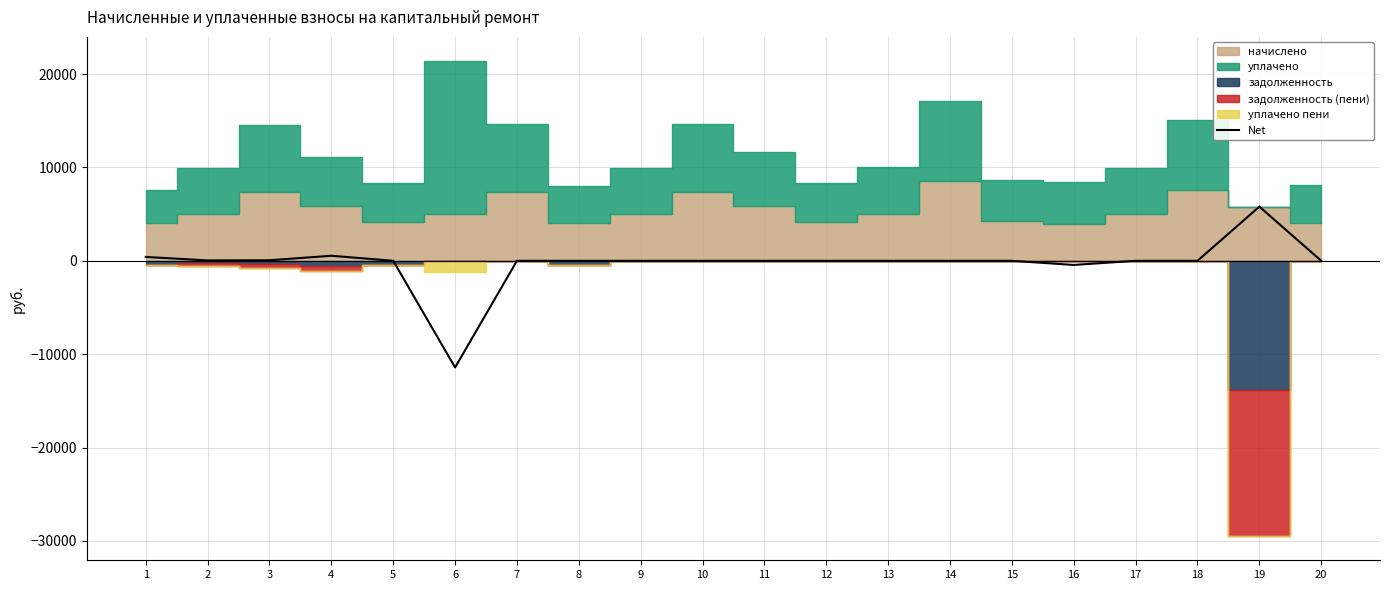

Does the chart have visible grid lines?

Yes